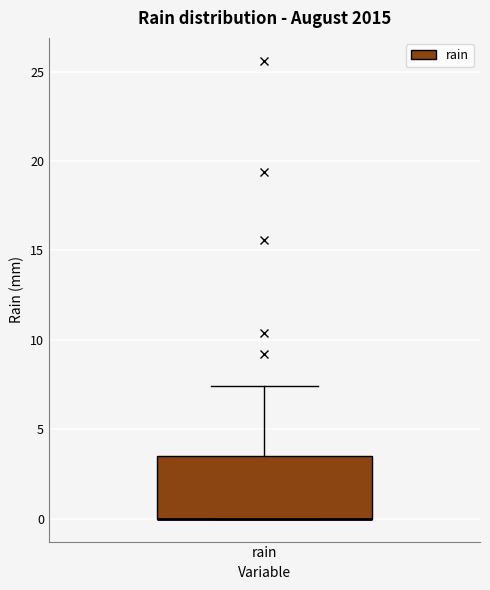

Where is the upper edge of the box for rain on the y-axis? The values are not printed on the chart, so give them approximately, as read against the axis.

3.5